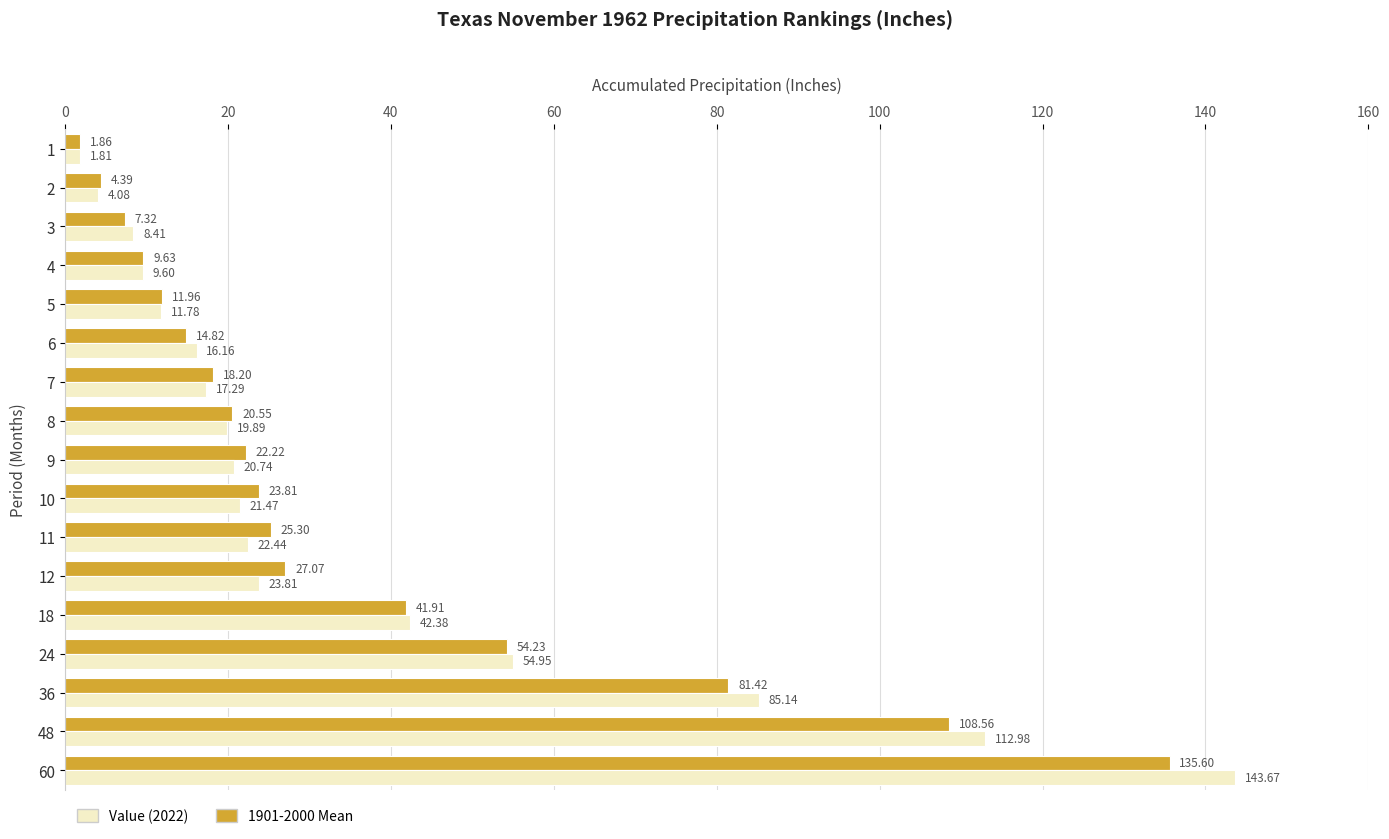

What is the total value across all series at 9?

43.0